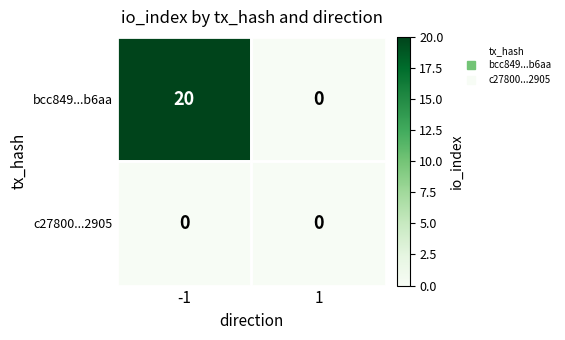

What is the difference between the highest and lowest values at -1?

20